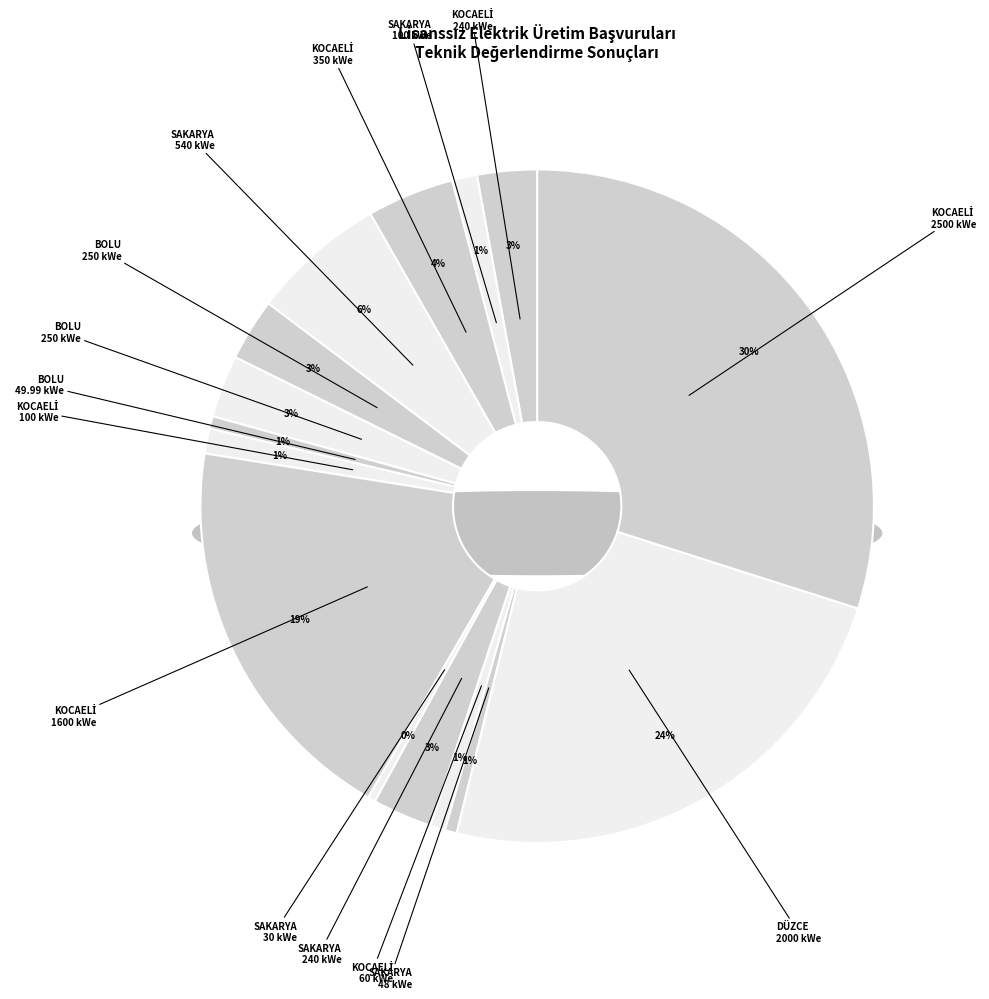

How many segments does this pie chart have?

15